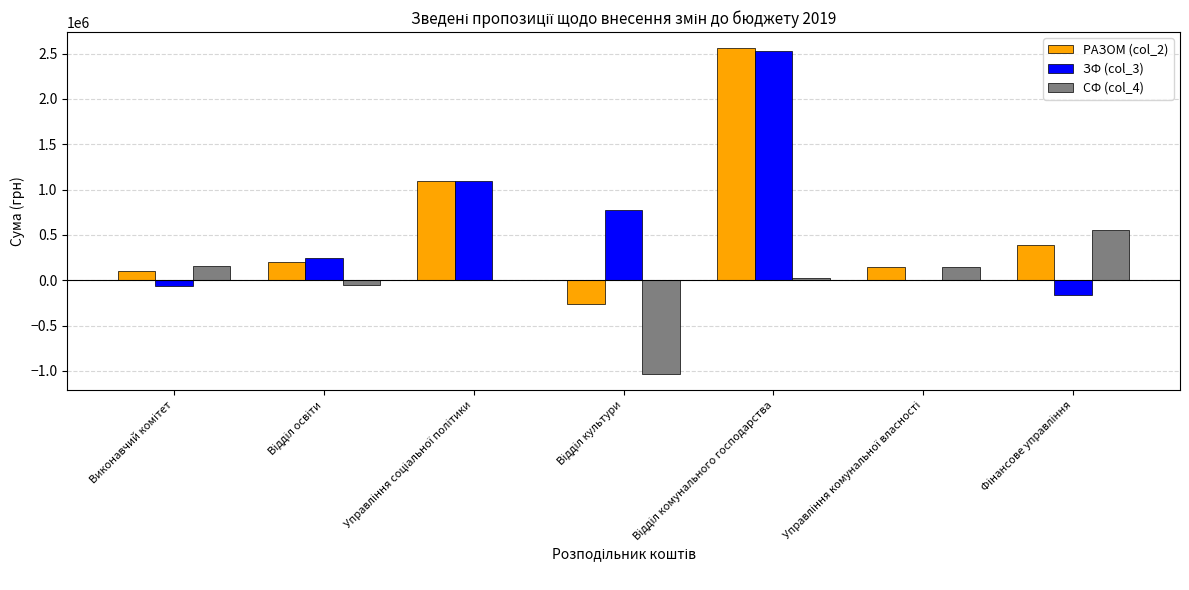

What is the greatest value displayed?

2558065.5